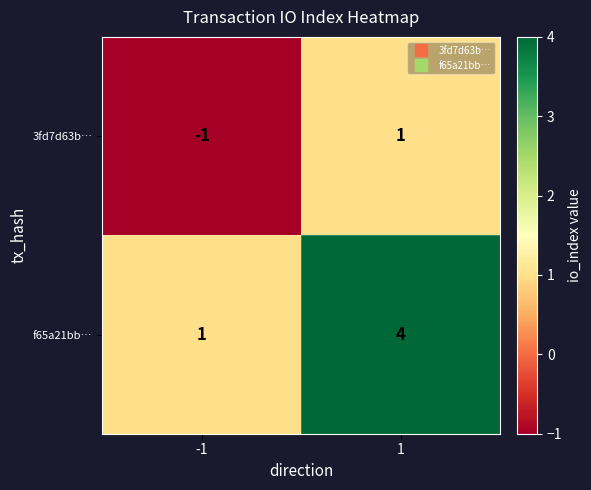

What is the greatest value displayed?

4